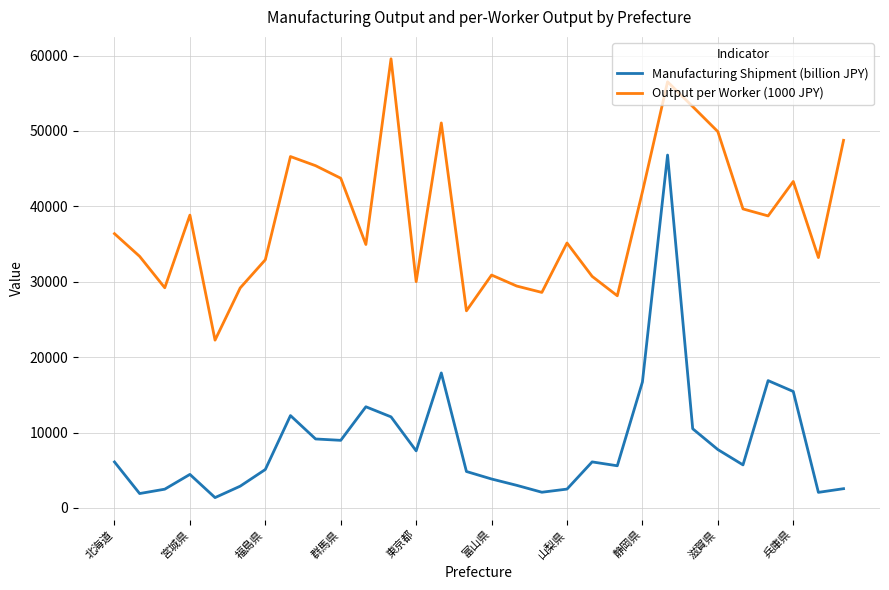

True or false: Output per Worker (1000 JPY) and Manufacturing Shipment (billion JPY) intersect in this chart.

False